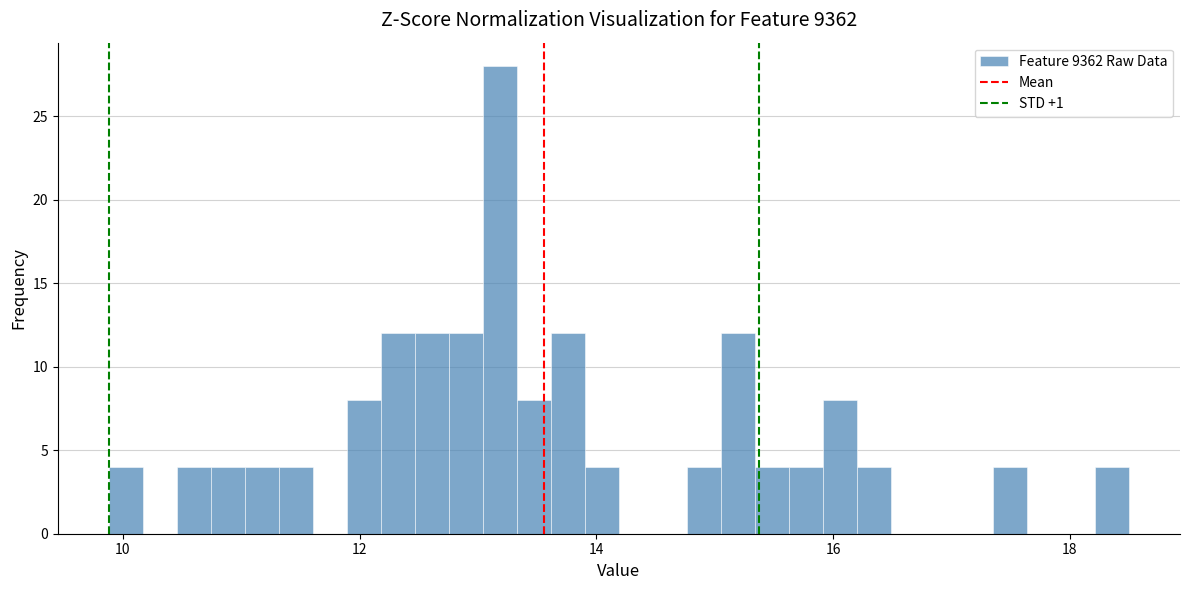

Around what value on the x-axis is the tallest bar? Give the approximate position of its centre, as read against the axis.

13.2